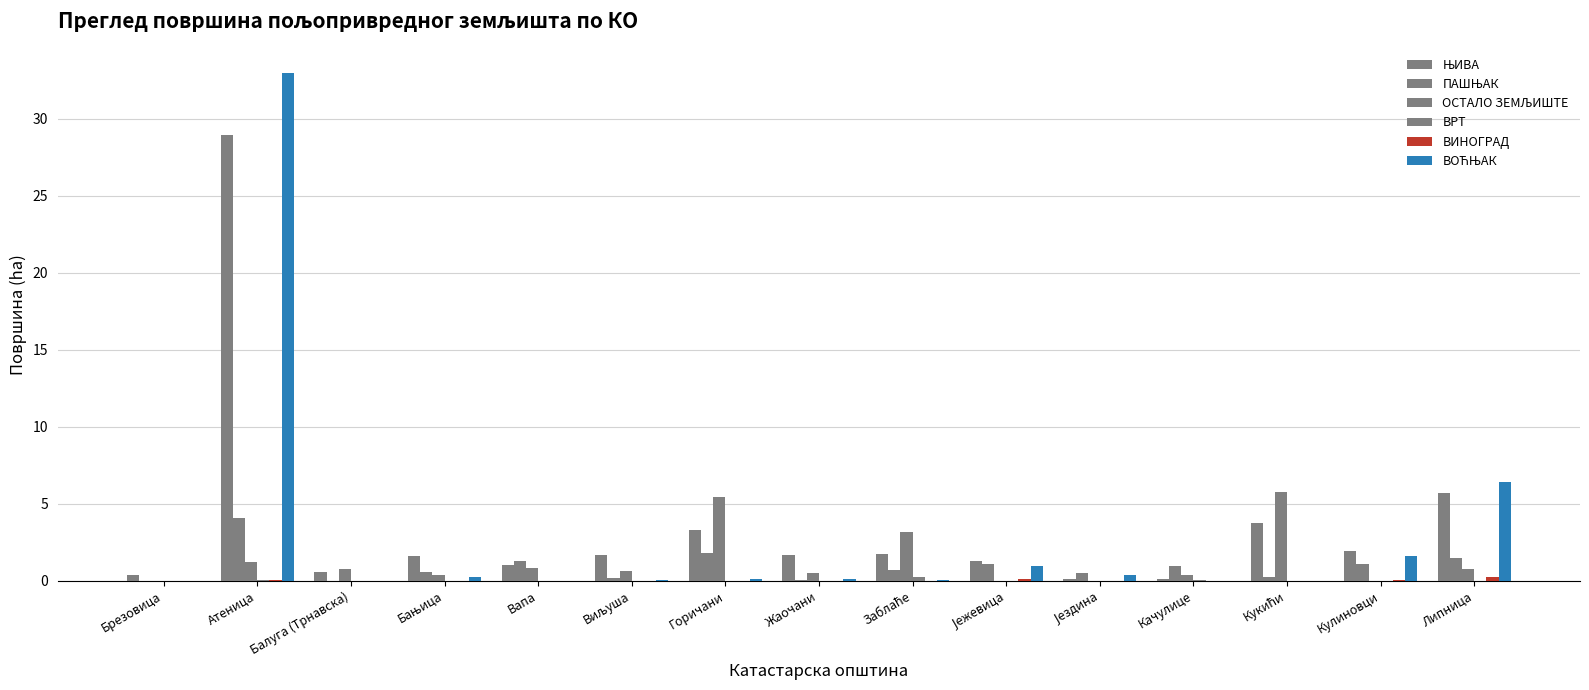

How many series are shown in this chart?

6